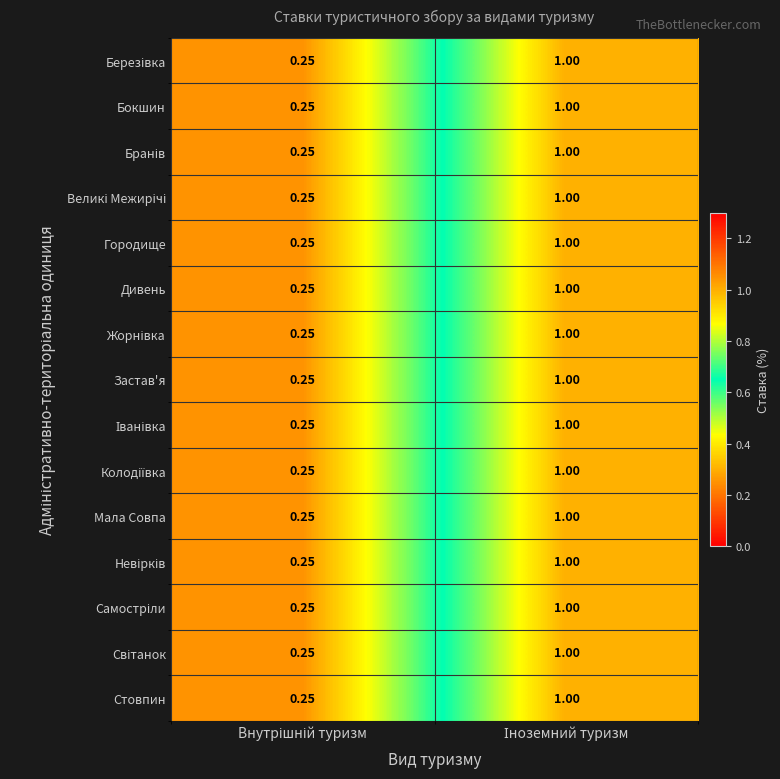

At how many categories does at least one series exceed 0?

2